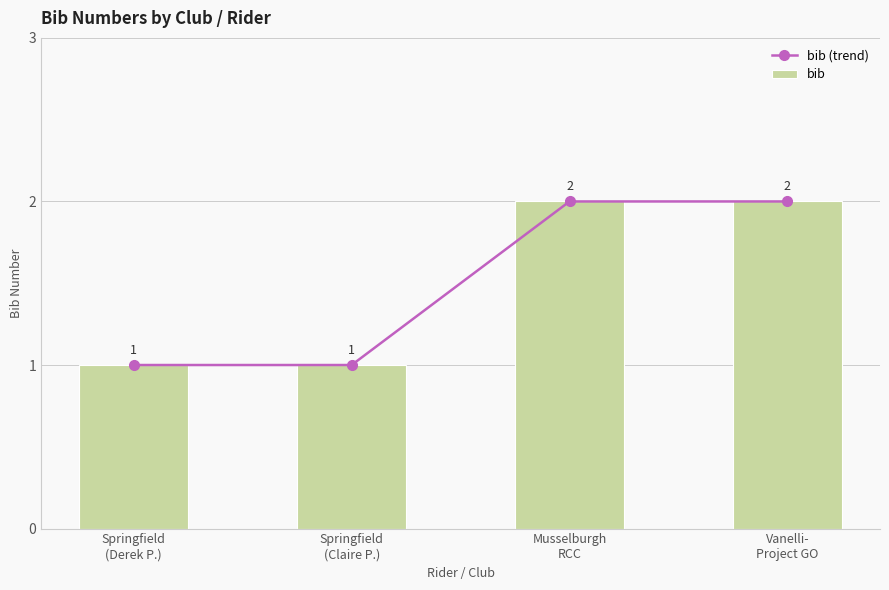

Which category has the highest value in the bib series?

Musselburgh
RCC